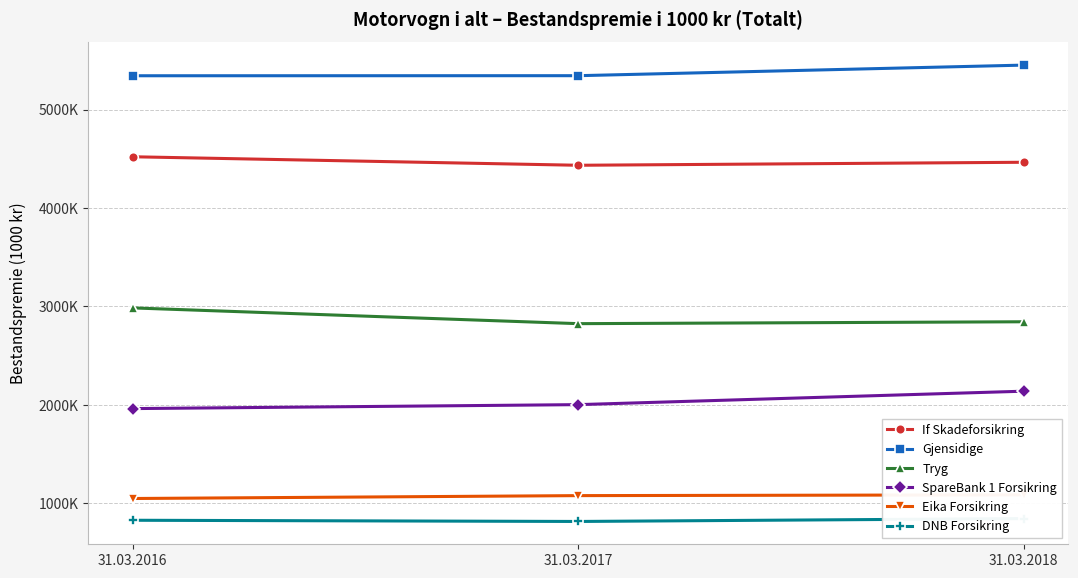

What is the value of the Gjensidige point at the 1st from the left?

5342923